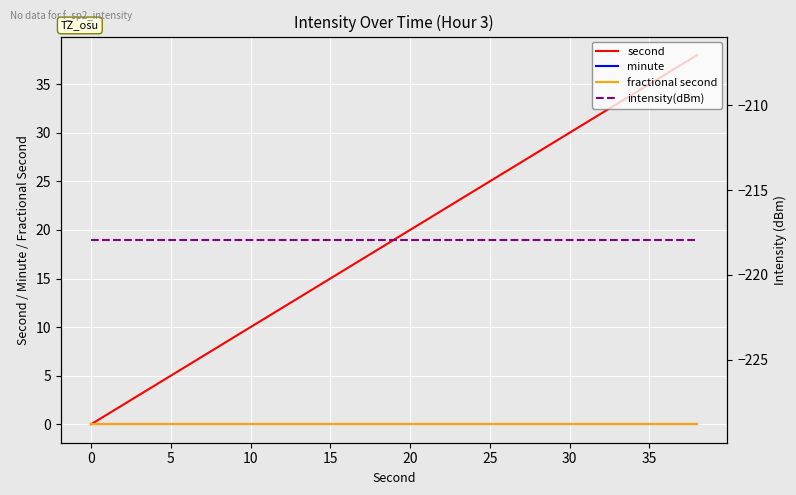

True or false: fractional second and second cross at least once.

False